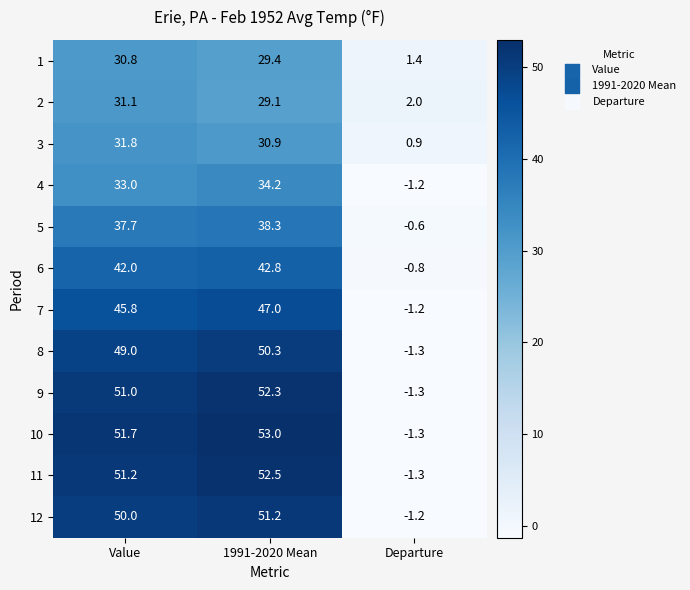

What is the total value across all series at Departure?

-5.9